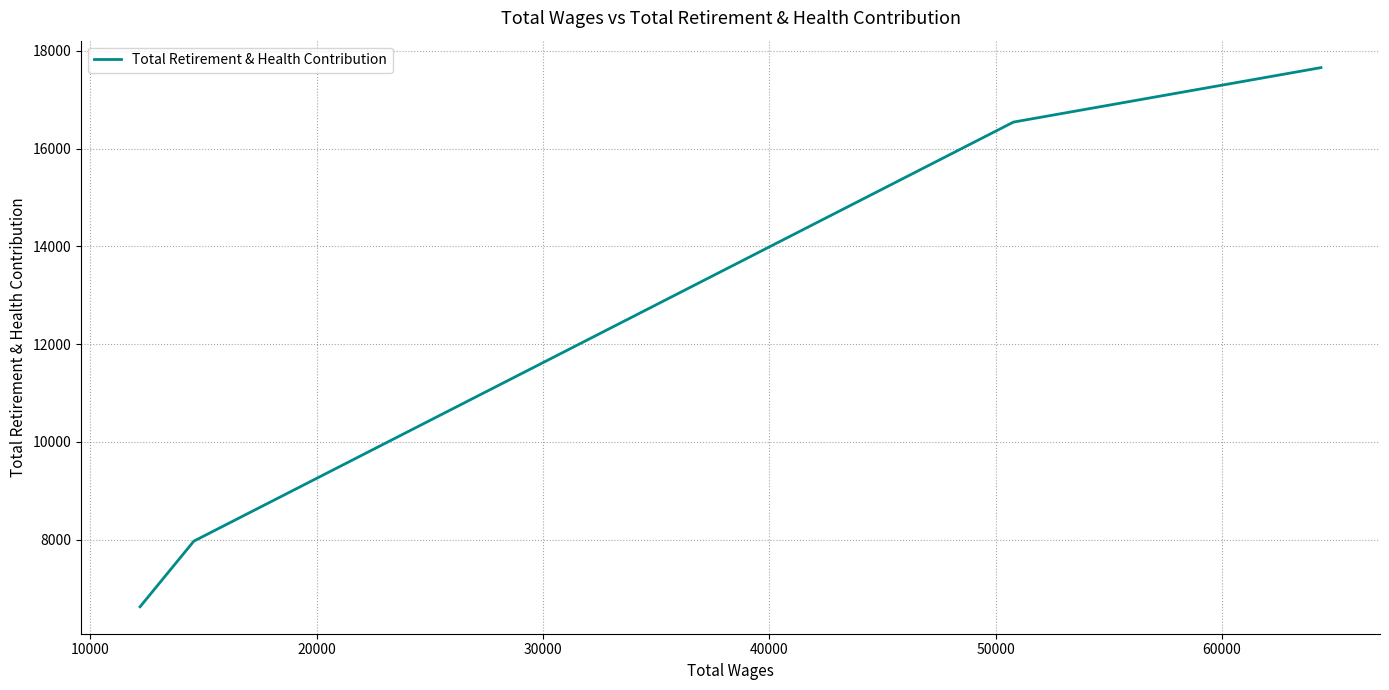

True or false: there are more than 0 points higher than both neighbors.

False